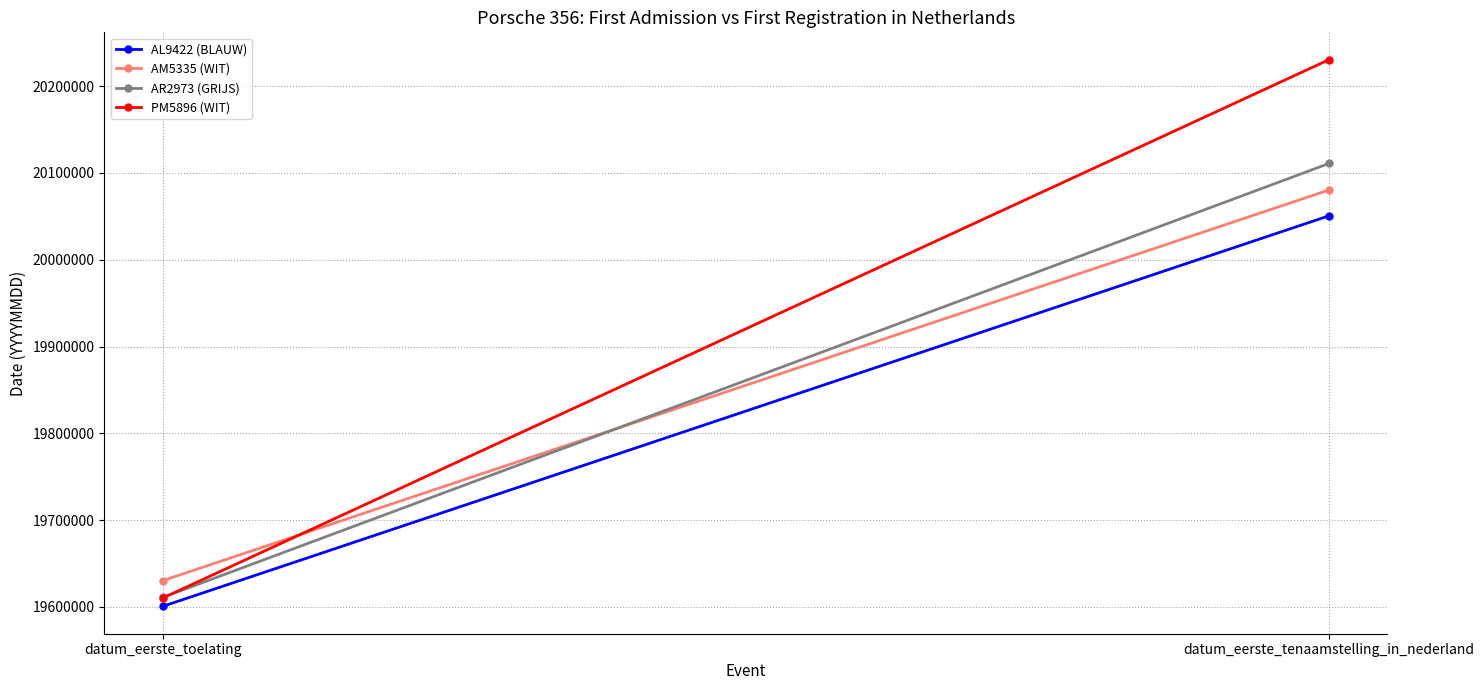

Which series has the largest total across all categories?

PM5896 (WIT)